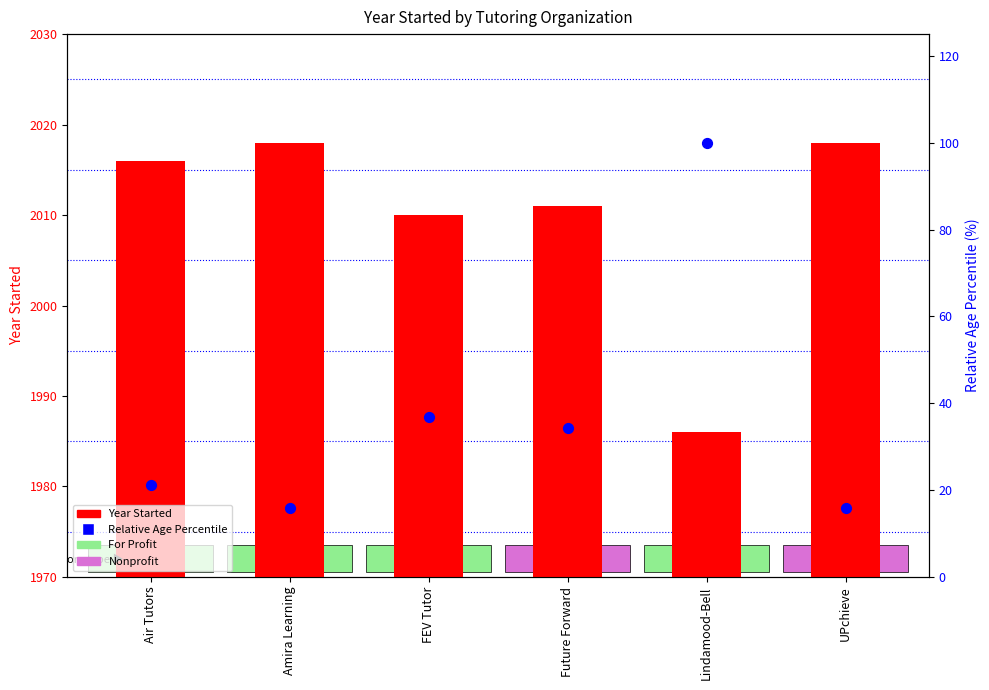

Which series has the largest total across all categories?

Year Started